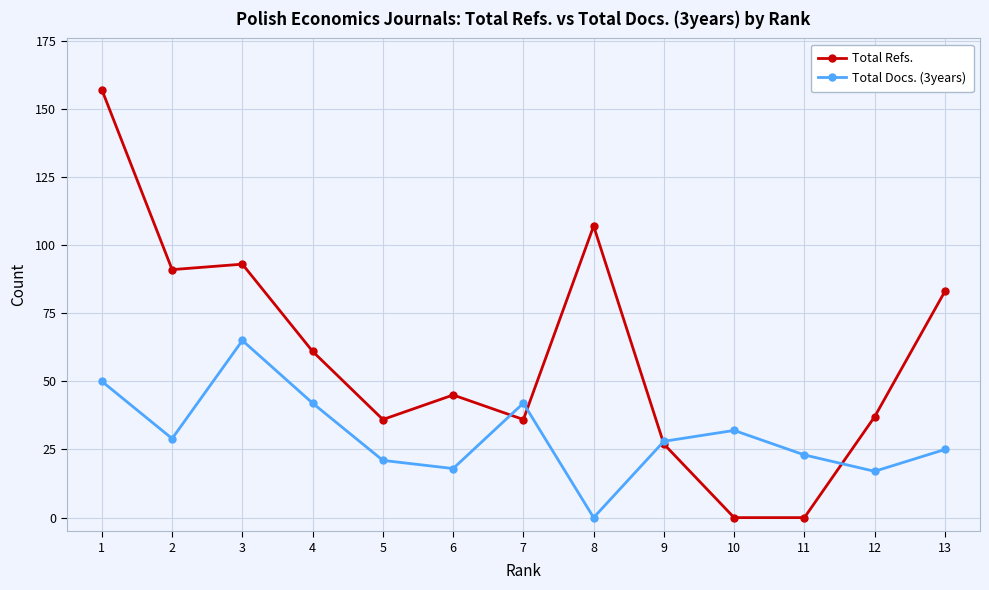

What is the value of the Total Docs. (3years) point at the 4th from the left?

42